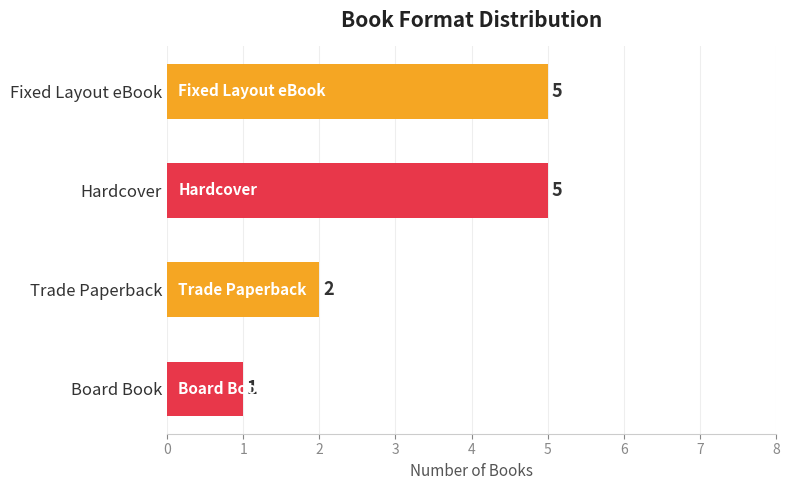

How many values are between 2 and 5?

3